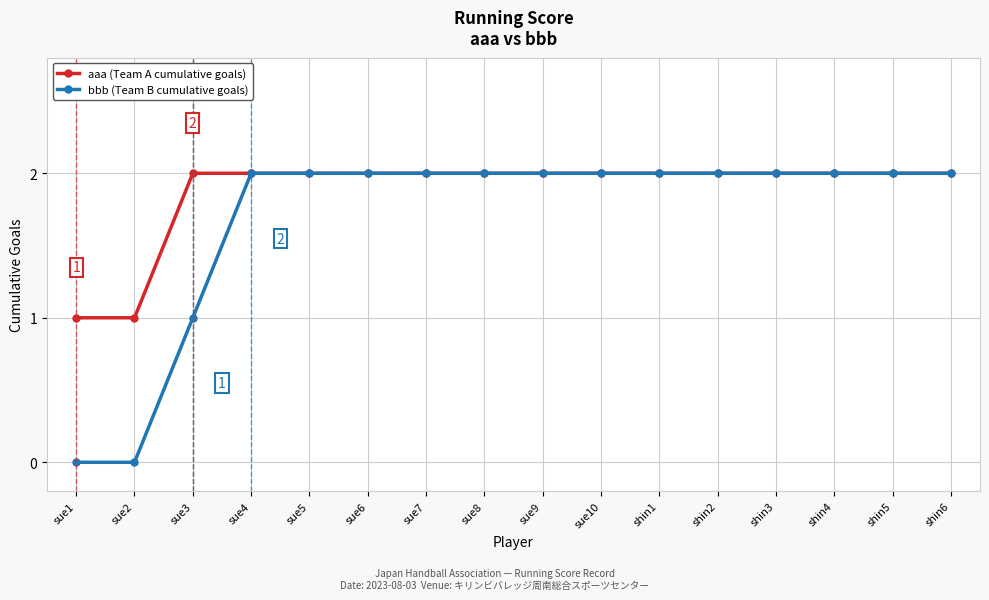

What is the label of the 9th point from the left?

sue9